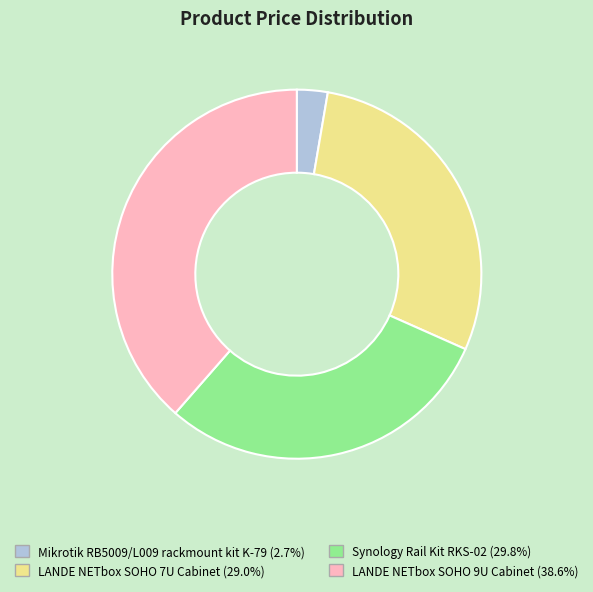

How many slices are in this pie chart?

4